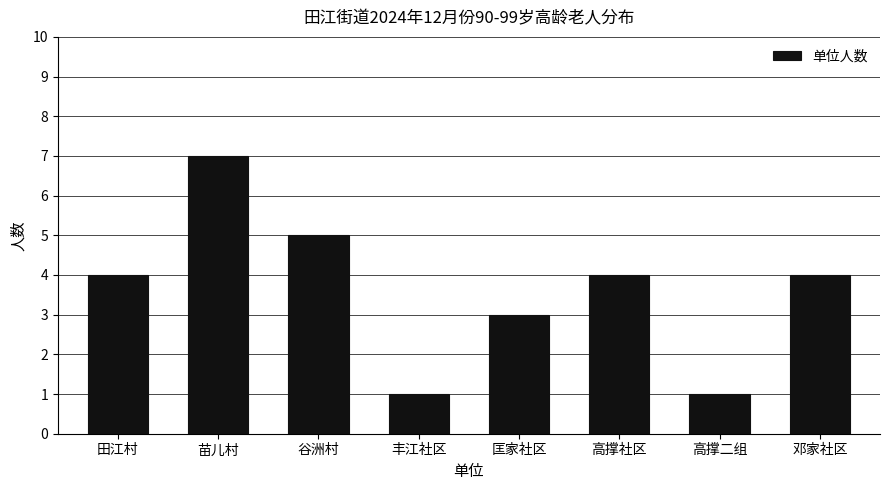

Reading left to right, list all the values displayed in this chart.

4	7	5	1	3	4	1	4